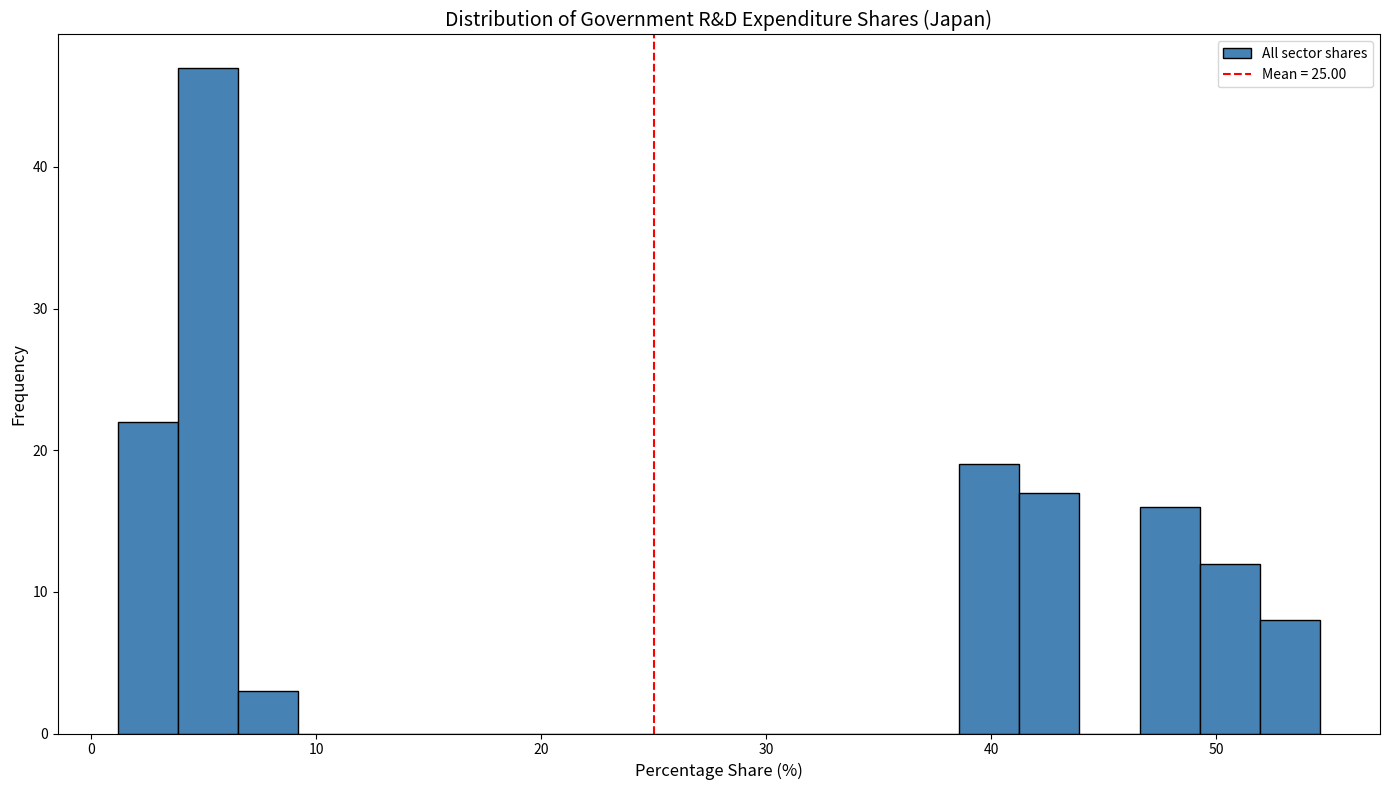

Around what value on the x-axis is the tallest bar? Give the approximate position of its centre, as read against the axis.

5